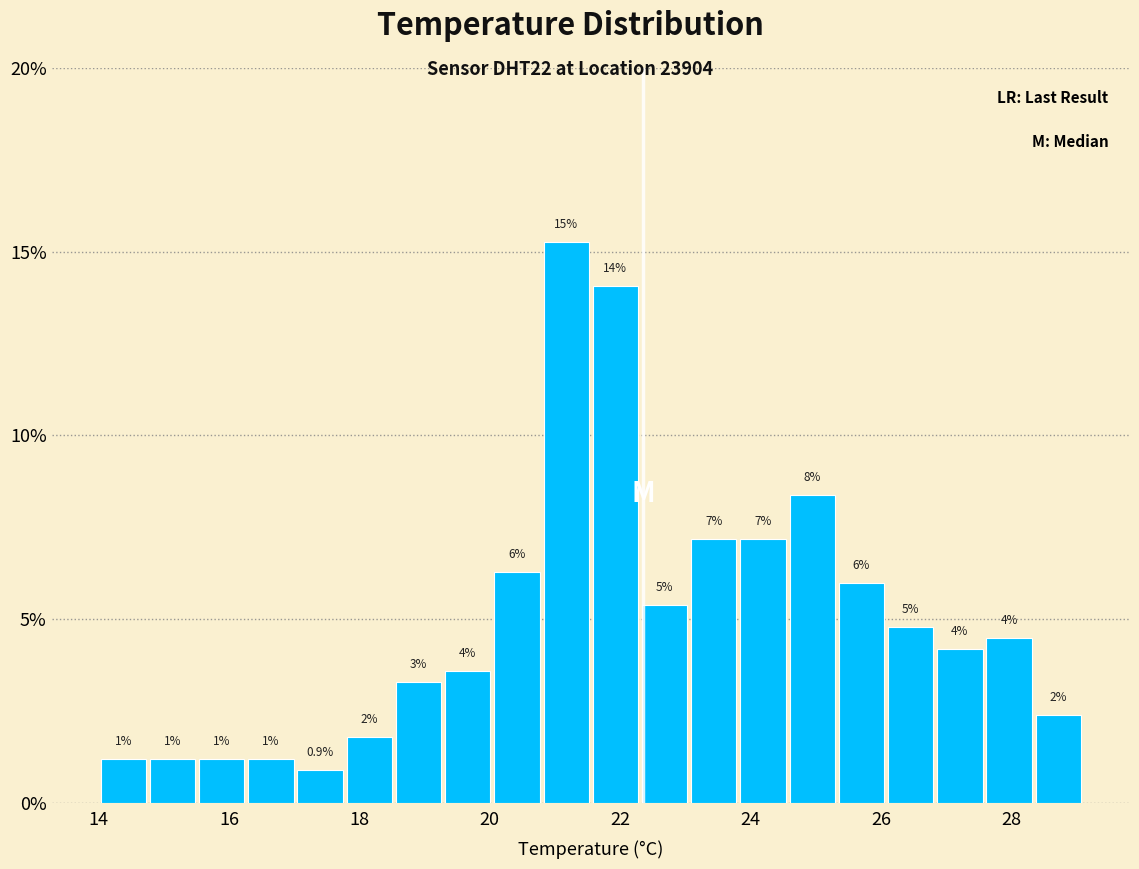

Read against the x-axis, roughly where is the centre of the tallest bar?

21.2